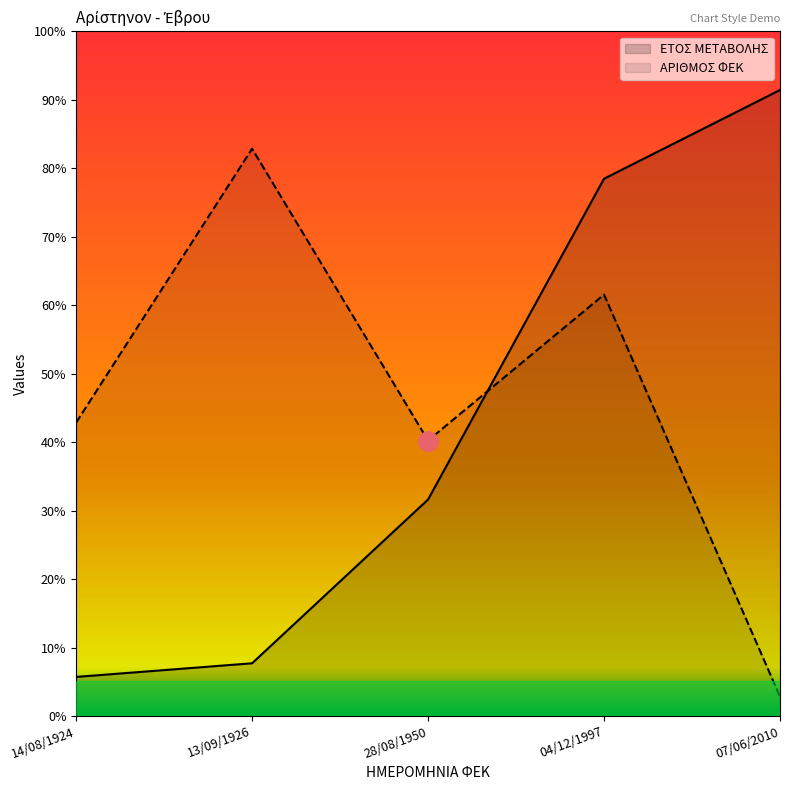

Where do ΑΡΙΘΜΟΣ ΦΕΚ and ΕΤΟΣ ΜΕΤΑΒΟΛΗΣ first cross each other?

28/08/1950 and 04/12/1997